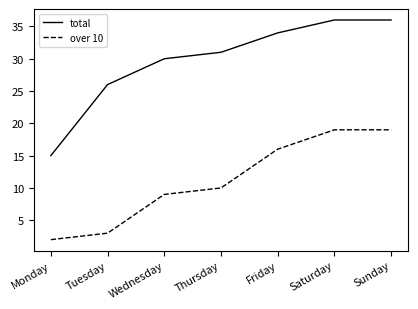

Count the number of categories in the chart.

7